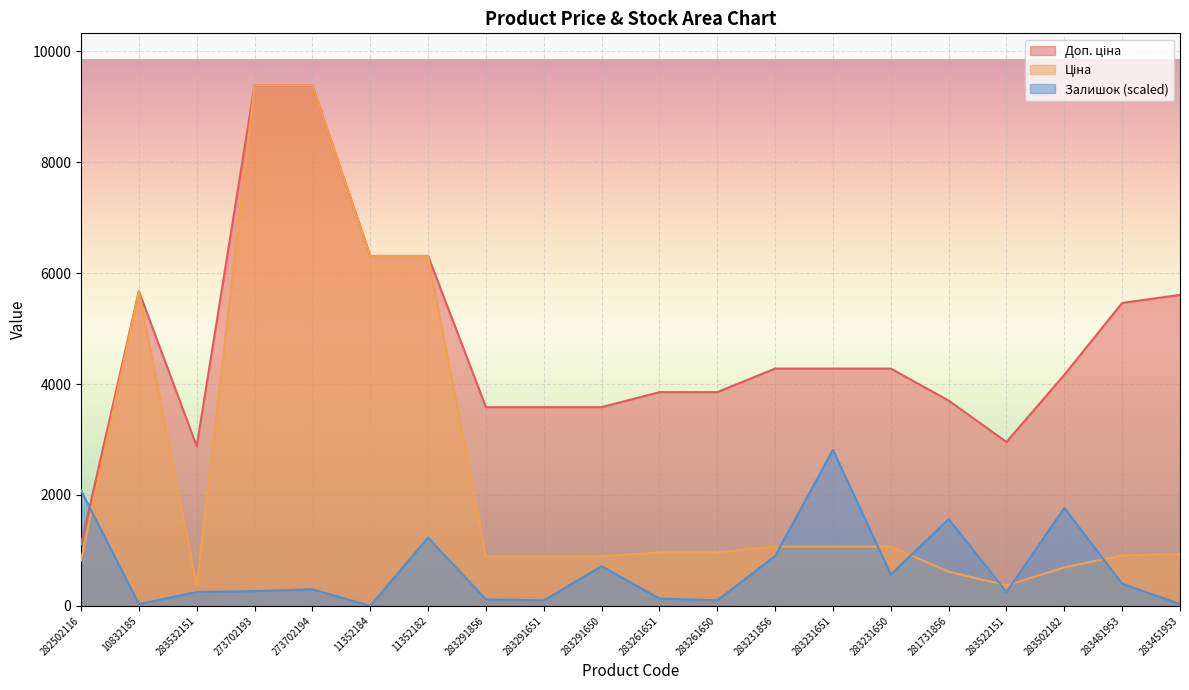

Where is the first local maximum for Доп. ціна?

10832185